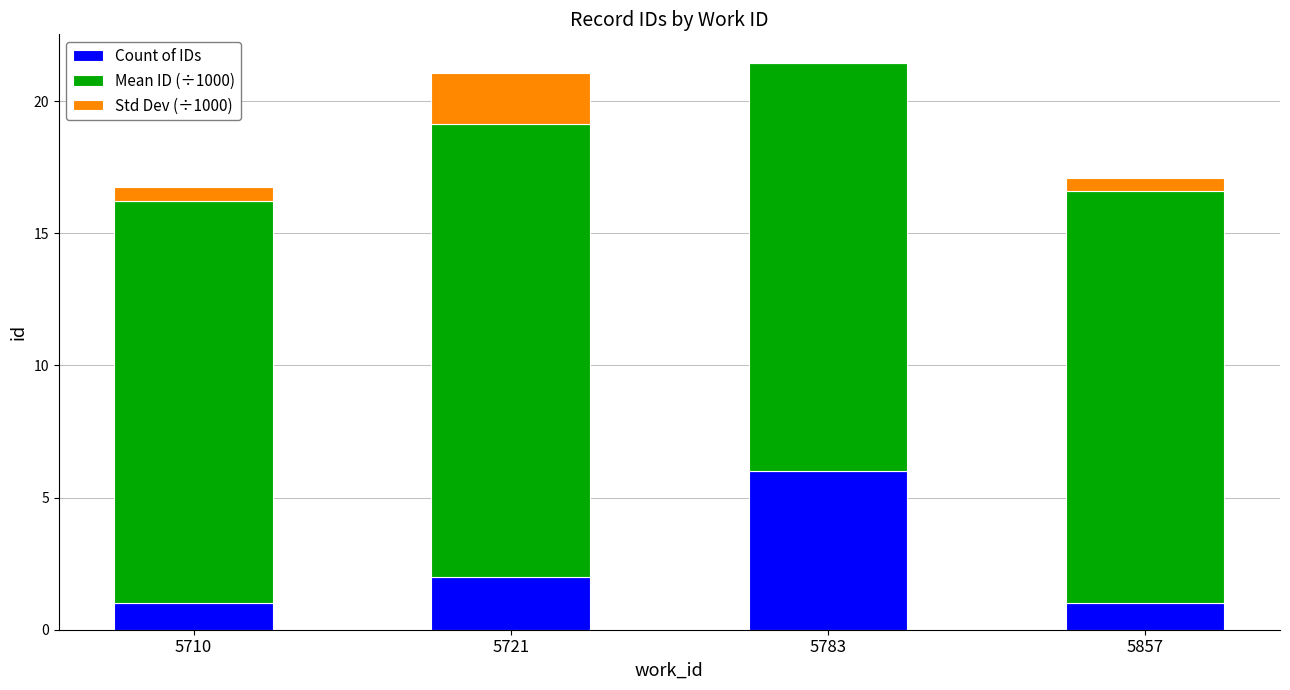

Reading left to right, what are the values for Count of IDs?

5710=1.0	5721=2.0	5783=6.0	5857=1.0